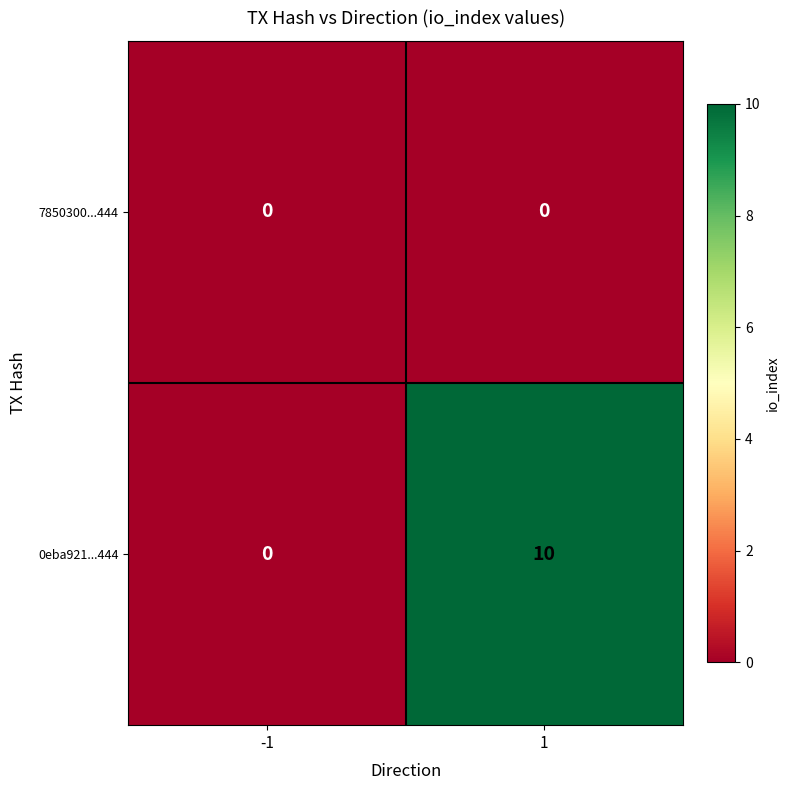

Reading right to left, what are all the values shown in this chart?

7850300...444: 0	0
0eba921...444: 10	0